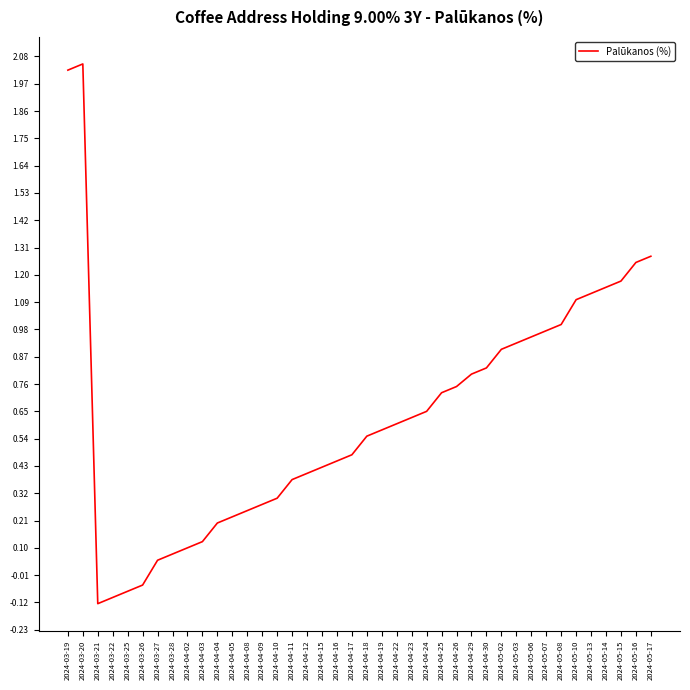

What position from the left is 2024-04-18?

21